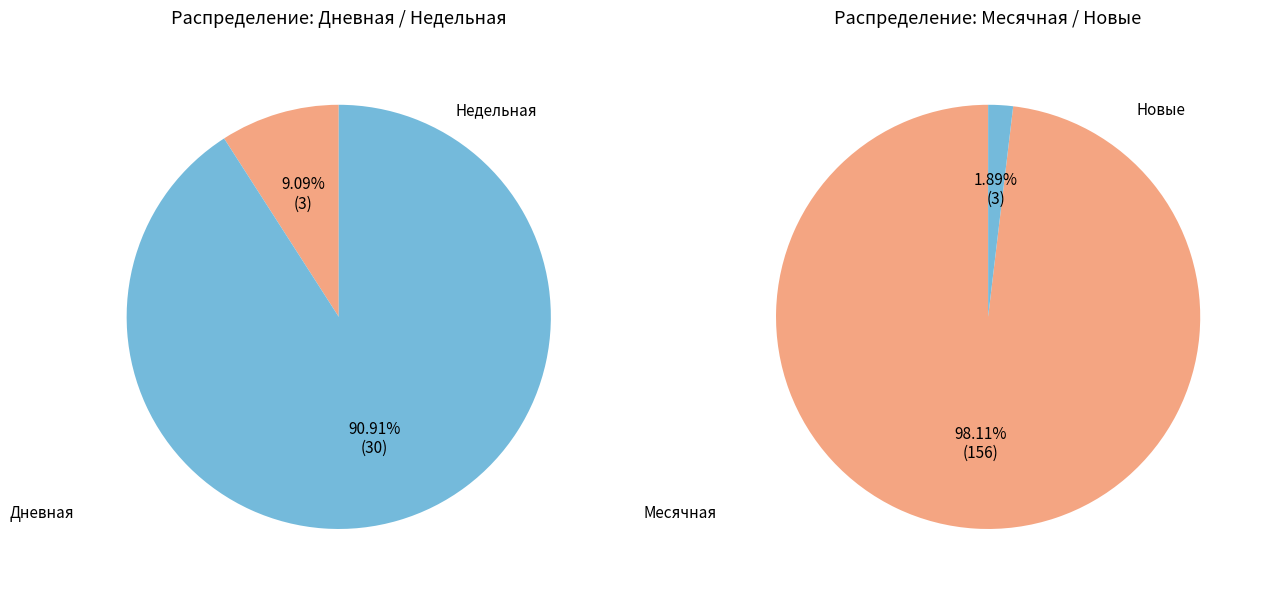

Does 30 represent more than half of the total?

Yes